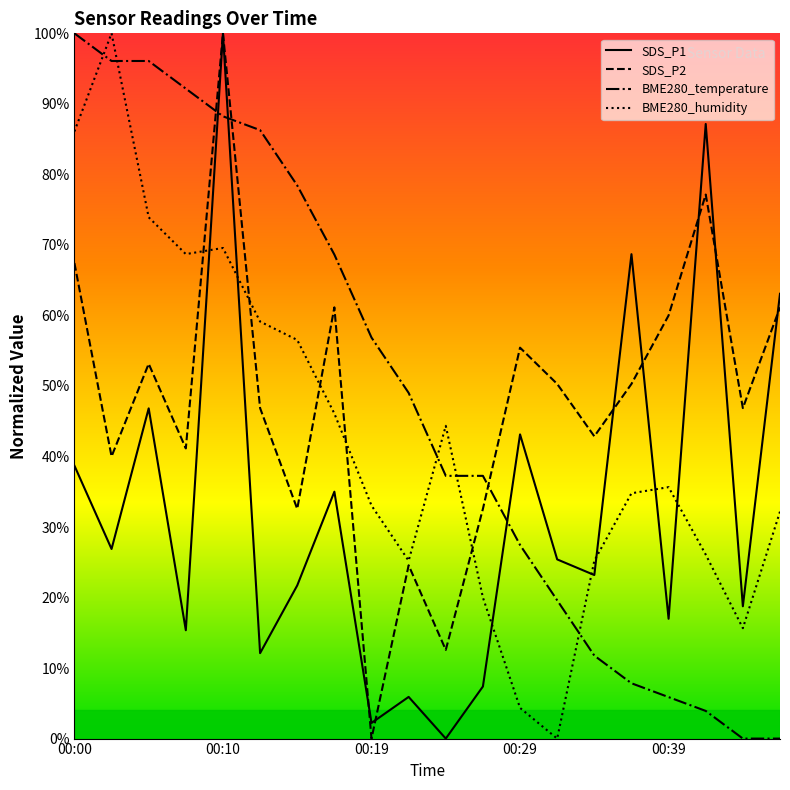

What is the highest value of the SDS_P1 series?

100.0